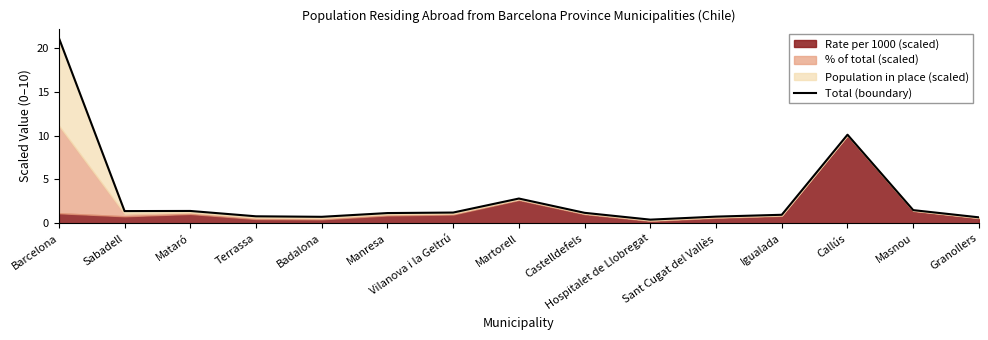

Where is the data nearest to the value 10?

Callús